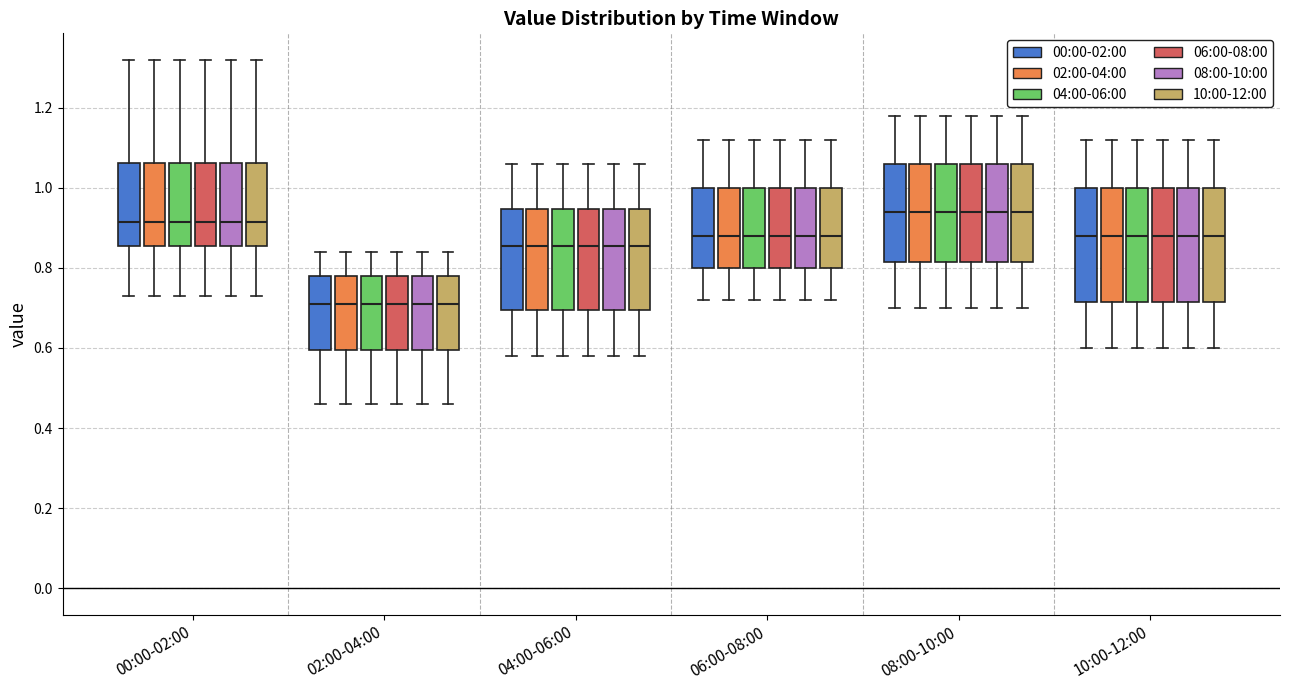

Reading left to right, transcribe this box plot: for each box, give where its median line is, the range the box spans, and where its two whiskers end, as read against the y-axis. The values are not printed on the chart, so give them approximately, as read against the axis.

00:00-02:00 (00:00-02:00): median 0.92, box 0.86 to 1.06, whiskers 0.74 to 1.32
00:00-02:00 (02:00-04:00): median 0.92, box 0.86 to 1.06, whiskers 0.74 to 1.32
00:00-02:00 (04:00-06:00): median 0.92, box 0.86 to 1.06, whiskers 0.74 to 1.32
00:00-02:00 (06:00-08:00): median 0.92, box 0.86 to 1.06, whiskers 0.74 to 1.32
00:00-02:00 (08:00-10:00): median 0.92, box 0.86 to 1.06, whiskers 0.74 to 1.32
00:00-02:00 (10:00-12:00): median 0.92, box 0.86 to 1.06, whiskers 0.74 to 1.32
02:00-04:00 (00:00-02:00): median 0.72, box 0.60 to 0.78, whiskers 0.46 to 0.84
02:00-04:00 (02:00-04:00): median 0.72, box 0.60 to 0.78, whiskers 0.46 to 0.84
02:00-04:00 (04:00-06:00): median 0.72, box 0.60 to 0.78, whiskers 0.46 to 0.84
02:00-04:00 (06:00-08:00): median 0.72, box 0.60 to 0.78, whiskers 0.46 to 0.84
02:00-04:00 (08:00-10:00): median 0.72, box 0.60 to 0.78, whiskers 0.46 to 0.84
02:00-04:00 (10:00-12:00): median 0.72, box 0.60 to 0.78, whiskers 0.46 to 0.84
04:00-06:00 (00:00-02:00): median 0.86, box 0.70 to 0.94, whiskers 0.58 to 1.06
04:00-06:00 (02:00-04:00): median 0.86, box 0.70 to 0.94, whiskers 0.58 to 1.06
04:00-06:00 (04:00-06:00): median 0.86, box 0.70 to 0.94, whiskers 0.58 to 1.06
04:00-06:00 (06:00-08:00): median 0.86, box 0.70 to 0.94, whiskers 0.58 to 1.06
04:00-06:00 (08:00-10:00): median 0.86, box 0.70 to 0.94, whiskers 0.58 to 1.06
04:00-06:00 (10:00-12:00): median 0.86, box 0.70 to 0.94, whiskers 0.58 to 1.06
06:00-08:00 (00:00-02:00): median 0.88, box 0.80 to 1.00, whiskers 0.72 to 1.12
06:00-08:00 (02:00-04:00): median 0.88, box 0.80 to 1.00, whiskers 0.72 to 1.12
06:00-08:00 (04:00-06:00): median 0.88, box 0.80 to 1.00, whiskers 0.72 to 1.12
06:00-08:00 (06:00-08:00): median 0.88, box 0.80 to 1.00, whiskers 0.72 to 1.12
06:00-08:00 (08:00-10:00): median 0.88, box 0.80 to 1.00, whiskers 0.72 to 1.12
06:00-08:00 (10:00-12:00): median 0.88, box 0.80 to 1.00, whiskers 0.72 to 1.12
08:00-10:00 (00:00-02:00): median 0.94, box 0.82 to 1.06, whiskers 0.70 to 1.18
08:00-10:00 (02:00-04:00): median 0.94, box 0.82 to 1.06, whiskers 0.70 to 1.18
08:00-10:00 (04:00-06:00): median 0.94, box 0.82 to 1.06, whiskers 0.70 to 1.18
08:00-10:00 (06:00-08:00): median 0.94, box 0.82 to 1.06, whiskers 0.70 to 1.18
08:00-10:00 (08:00-10:00): median 0.94, box 0.82 to 1.06, whiskers 0.70 to 1.18
08:00-10:00 (10:00-12:00): median 0.94, box 0.82 to 1.06, whiskers 0.70 to 1.18
10:00-12:00 (00:00-02:00): median 0.88, box 0.72 to 1.00, whiskers 0.60 to 1.12
10:00-12:00 (02:00-04:00): median 0.88, box 0.72 to 1.00, whiskers 0.60 to 1.12
10:00-12:00 (04:00-06:00): median 0.88, box 0.72 to 1.00, whiskers 0.60 to 1.12
10:00-12:00 (06:00-08:00): median 0.88, box 0.72 to 1.00, whiskers 0.60 to 1.12
10:00-12:00 (08:00-10:00): median 0.88, box 0.72 to 1.00, whiskers 0.60 to 1.12
10:00-12:00 (10:00-12:00): median 0.88, box 0.72 to 1.00, whiskers 0.60 to 1.12